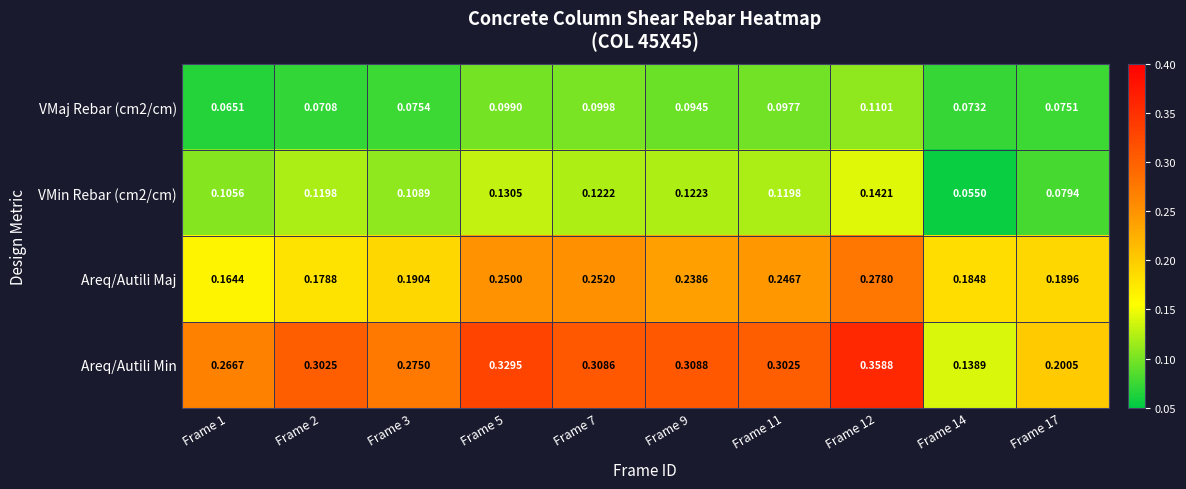

Which label corresponds to the smallest value in the chart?

Frame 14